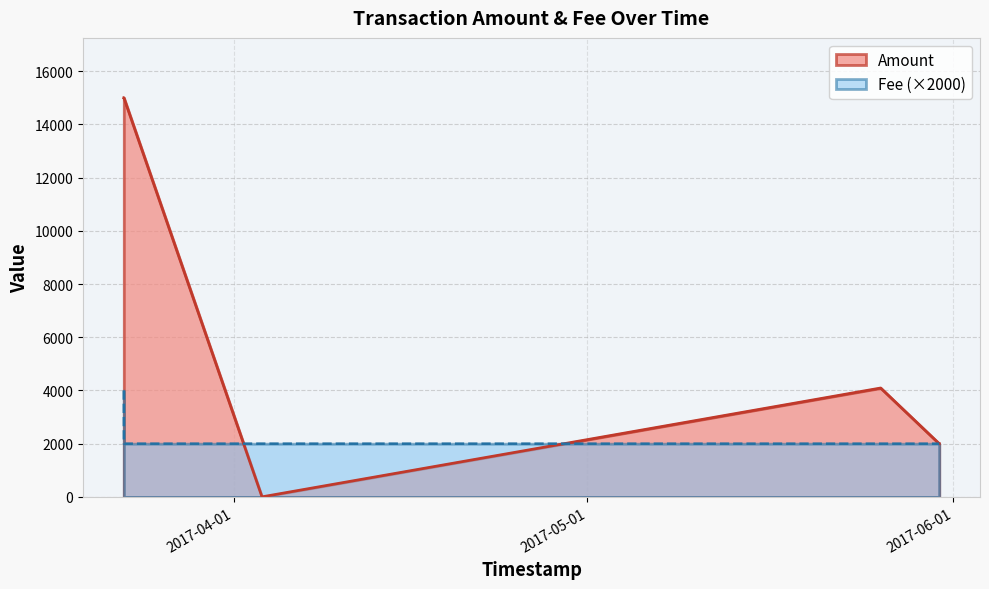

At how many categories does at least one series exceed 9291?

2